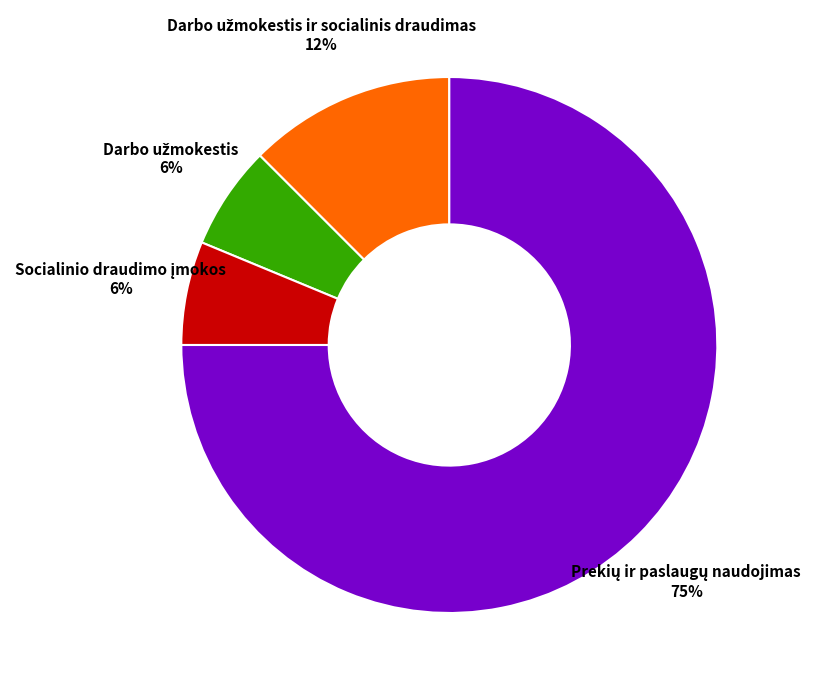

Does any single category account for the majority?

Yes